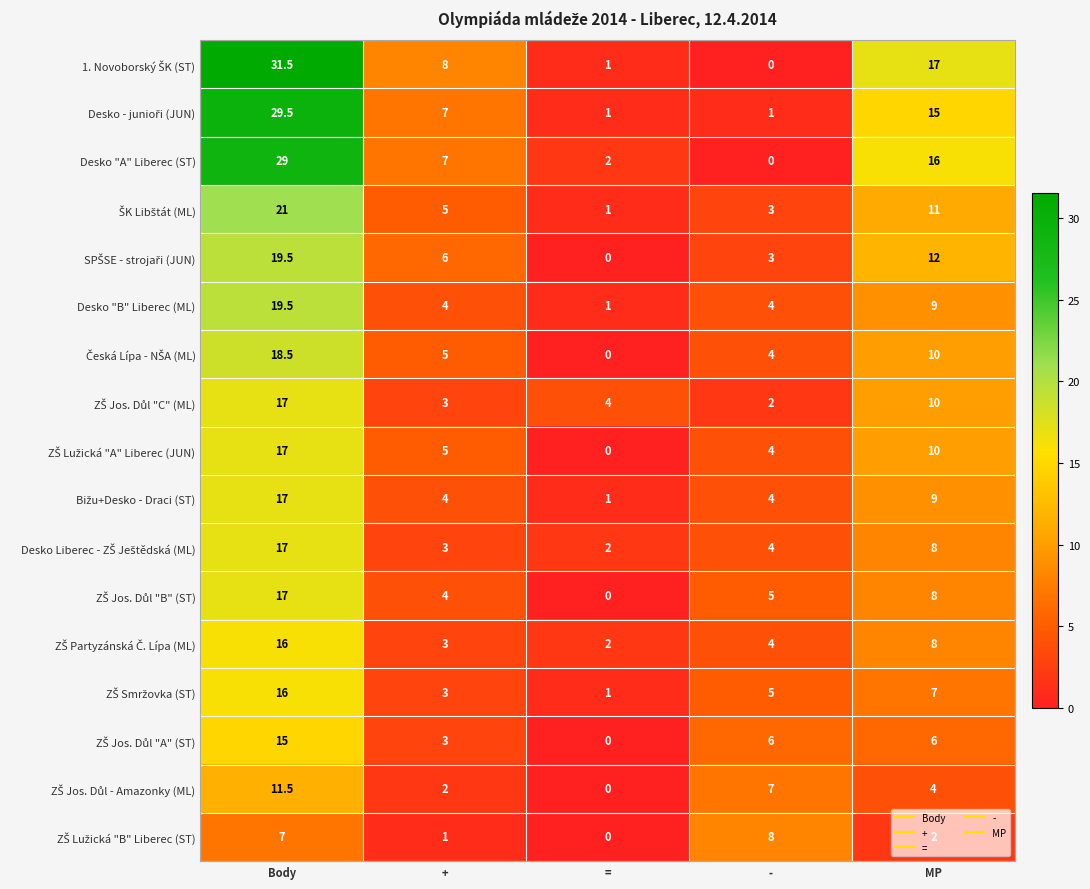

What is the difference between the second highest and second lowest values in the Desko "A" Liberec (ST) series?

14.0